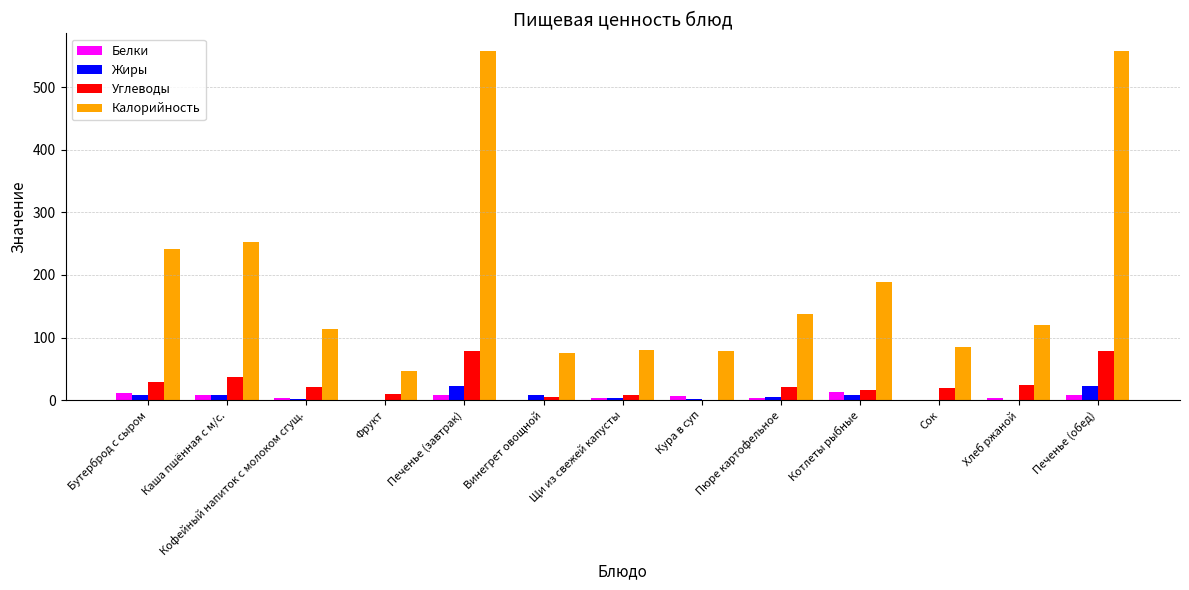

Where does the Углеводы series first go above 20?

Бутерброд с сыром